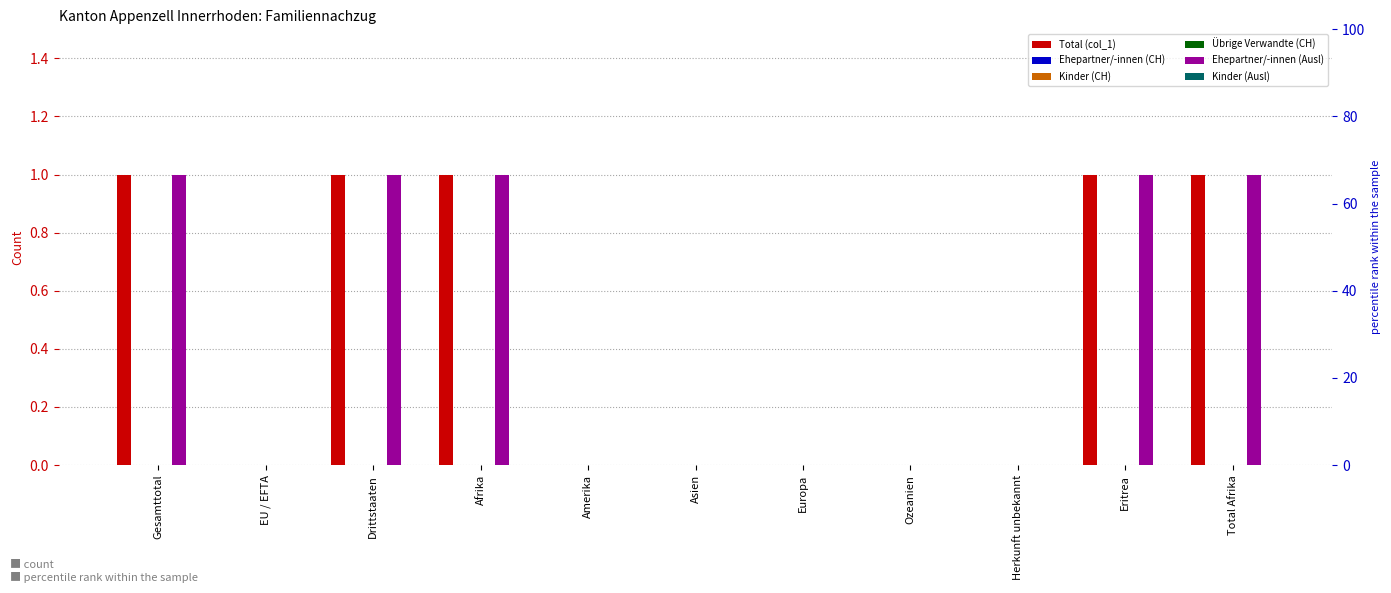

Reading left to right, extract all data points from this chart.

Total (col_1): Gesamttotal=1	EU / EFTA=0	Drittstaaten=1	Afrika=1	Amerika=0	Asien=0	Europa=0	Ozeanien=0	Herkunft unbekannt=0	Eritrea=1	Total Afrika=1
Ehepartner/-innen (CH): Gesamttotal=0	EU / EFTA=0	Drittstaaten=0	Afrika=0	Amerika=0	Asien=0	Europa=0	Ozeanien=0	Herkunft unbekannt=0	Eritrea=0	Total Afrika=0
Kinder (CH): Gesamttotal=0	EU / EFTA=0	Drittstaaten=0	Afrika=0	Amerika=0	Asien=0	Europa=0	Ozeanien=0	Herkunft unbekannt=0	Eritrea=0	Total Afrika=0
Übrige Verwandte (CH): Gesamttotal=0	EU / EFTA=0	Drittstaaten=0	Afrika=0	Amerika=0	Asien=0	Europa=0	Ozeanien=0	Herkunft unbekannt=0	Eritrea=0	Total Afrika=0
Ehepartner/-innen (Ausl): Gesamttotal=1	EU / EFTA=0	Drittstaaten=1	Afrika=1	Amerika=0	Asien=0	Europa=0	Ozeanien=0	Herkunft unbekannt=0	Eritrea=1	Total Afrika=1
Kinder (Ausl): Gesamttotal=0	EU / EFTA=0	Drittstaaten=0	Afrika=0	Amerika=0	Asien=0	Europa=0	Ozeanien=0	Herkunft unbekannt=0	Eritrea=0	Total Afrika=0